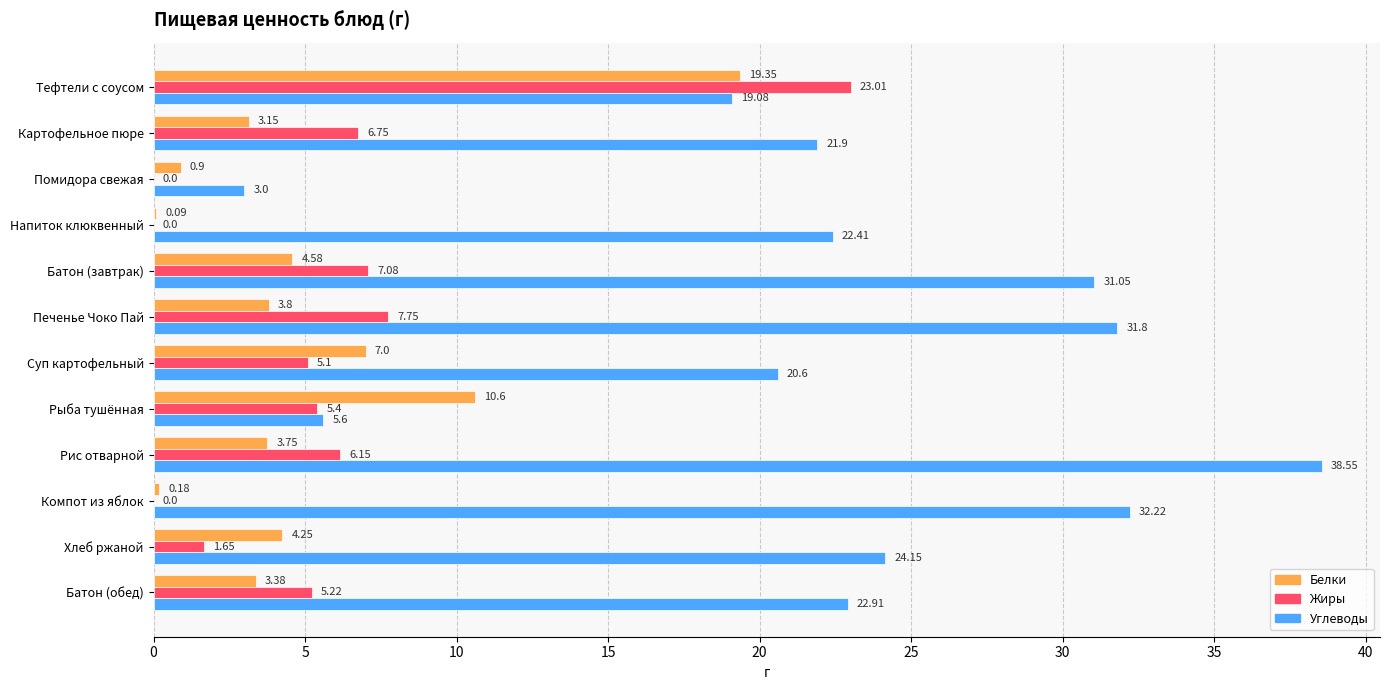

Between Тефтели с соусом and Батон (завтрак), which series saw the biggest shift?

Жиры